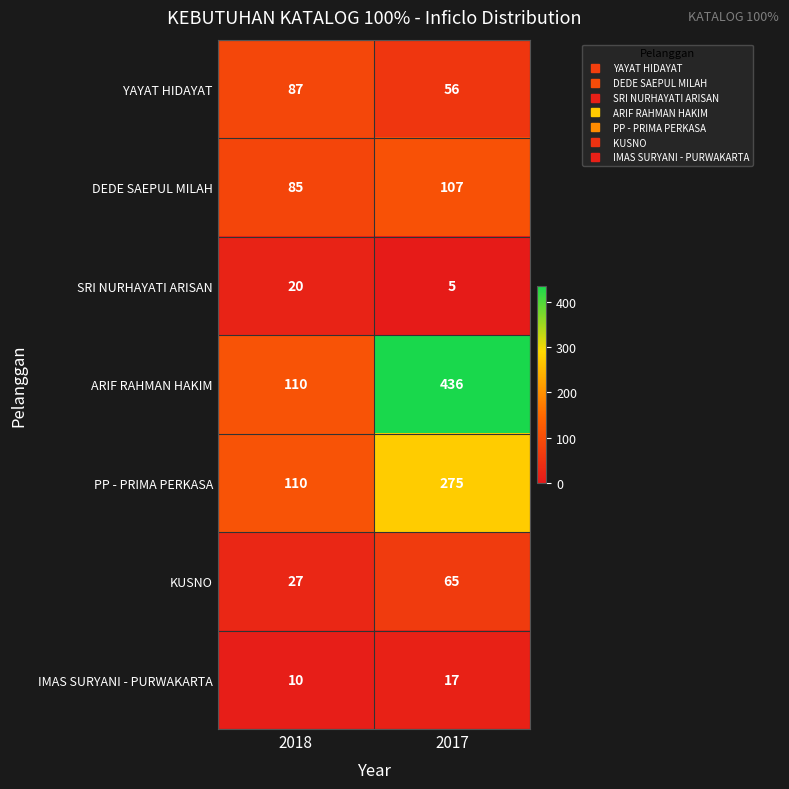

Is the value of KUSNO at 2017 greater than the value of YAYAT HIDAYAT at 2017?

Yes